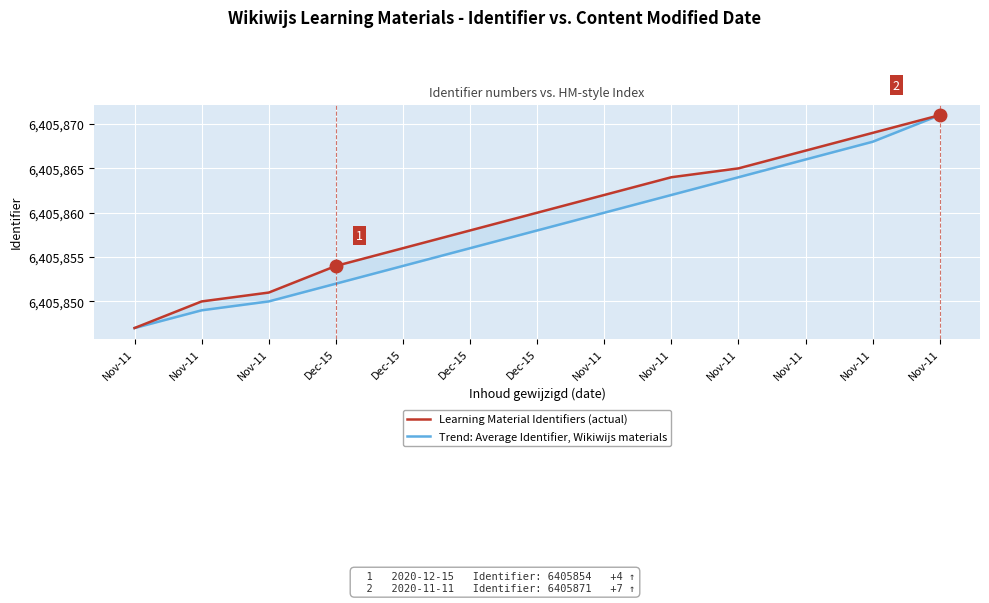

Count the number of categories in the chart.

13